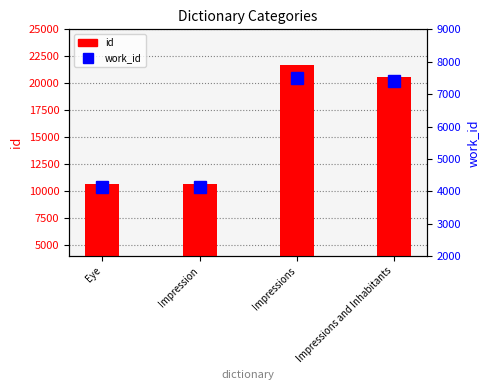

Is the value of id at Impression greater than the value of work_id at Impressions and Inhabitants?

Yes